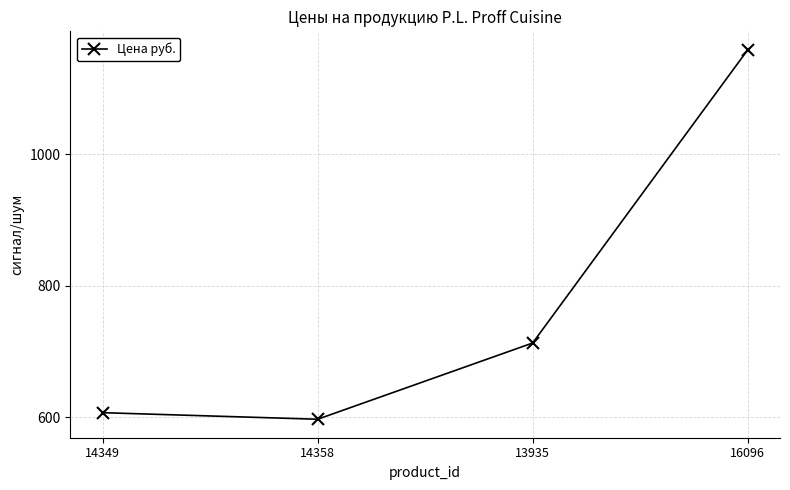

Reading right to left, what are all the values shown in this chart?

1159	713	597	607